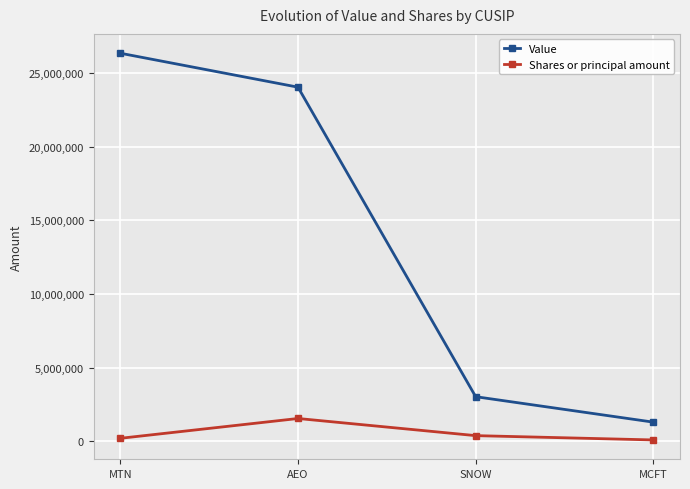

What is the average value of the Shares or principal amount series?

559517